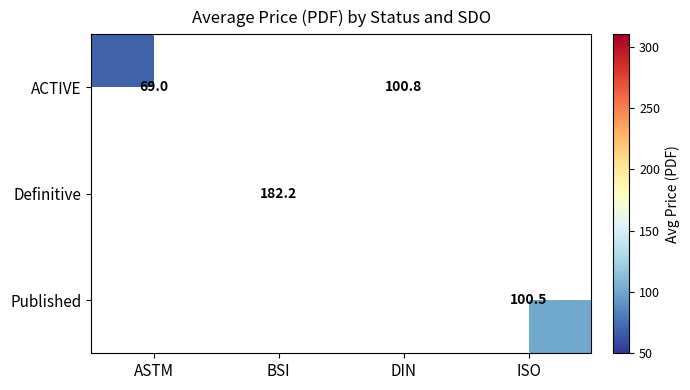

The Definitive series shows 272.3 at BSI. True or false?

False